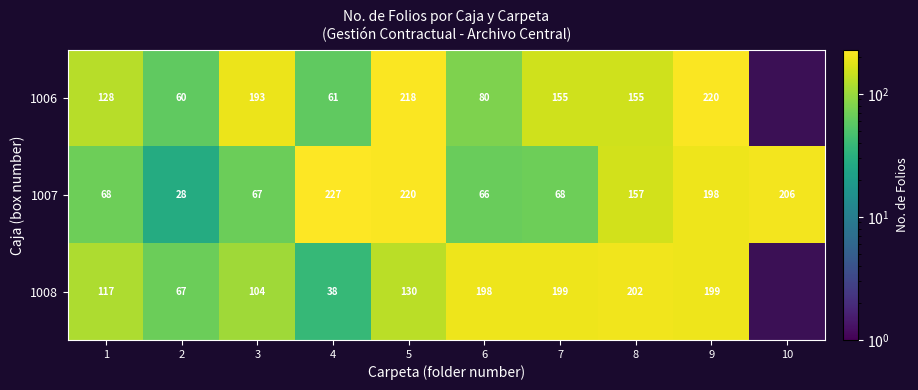

Count the number of categories in the chart.

10